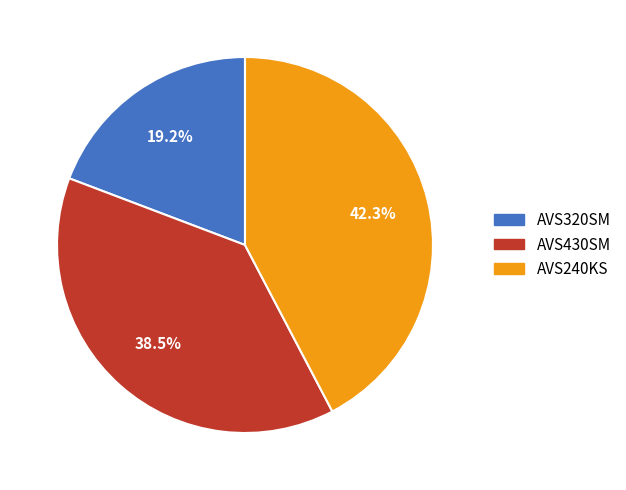

To the nearest percent, what is the difference between the largest and smallest slice percentages?

23%